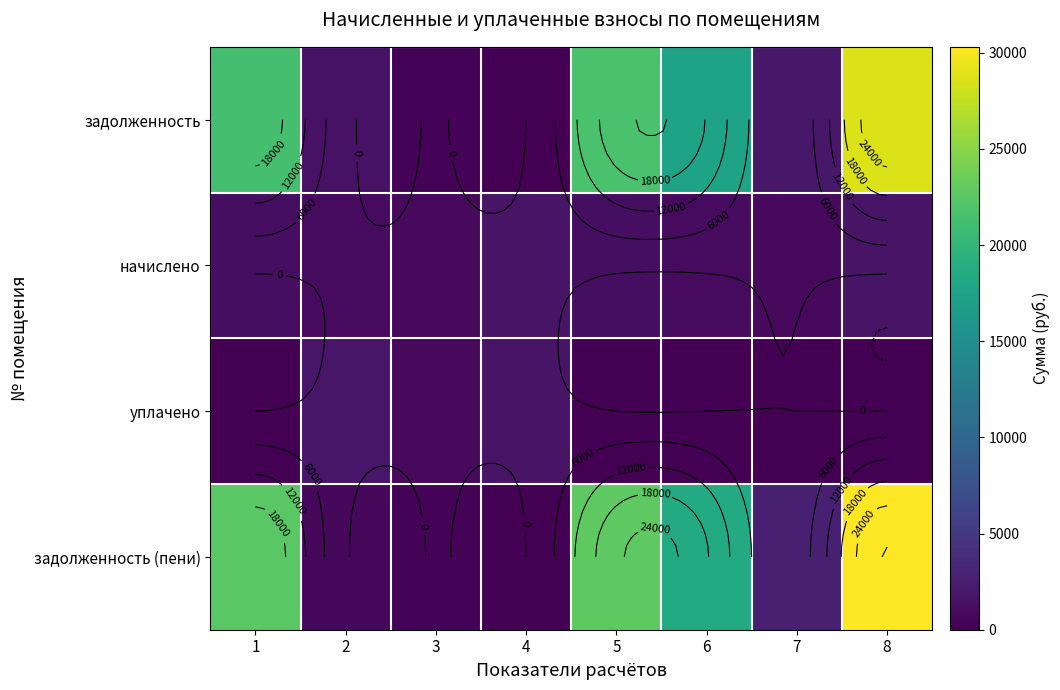

Between 4 and 2, which is larger?

2